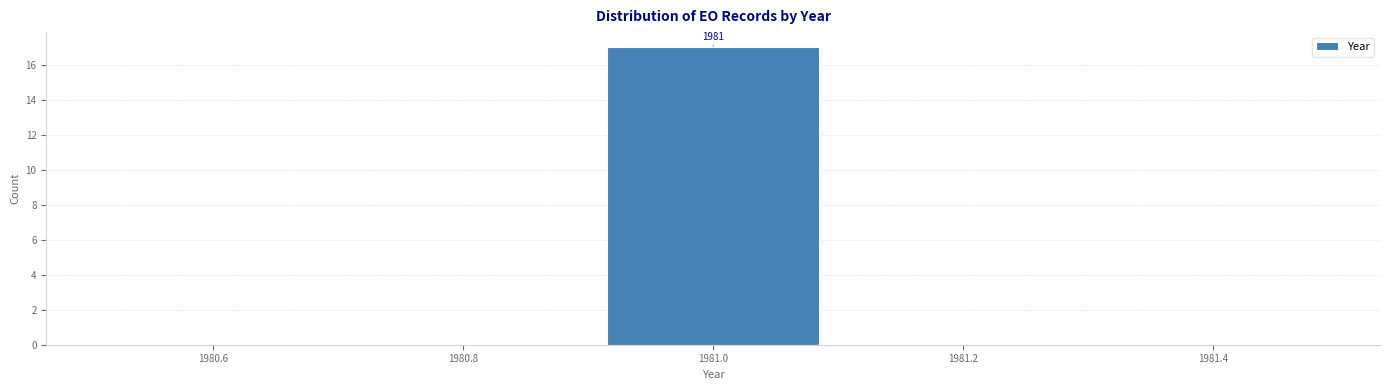

Which range on the x-axis has the tallest bar?

1980.9 to 1981.1